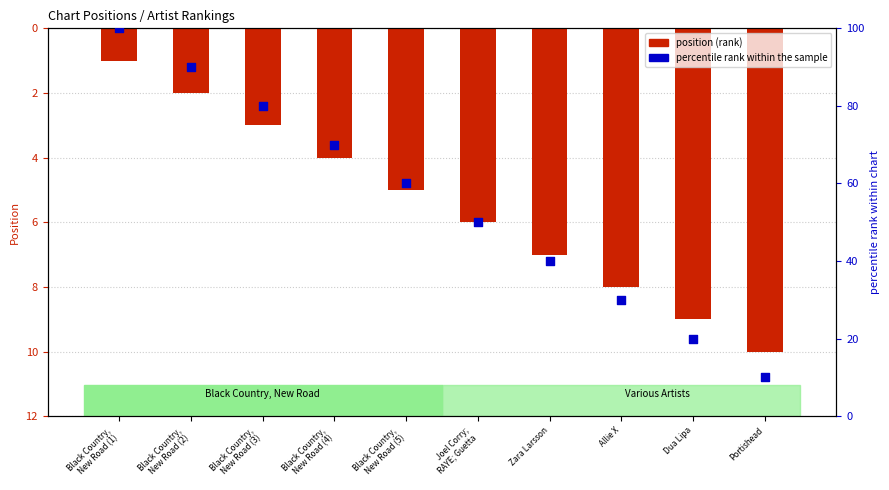

Which series contains the highest Y value?

percentile rank within the sample